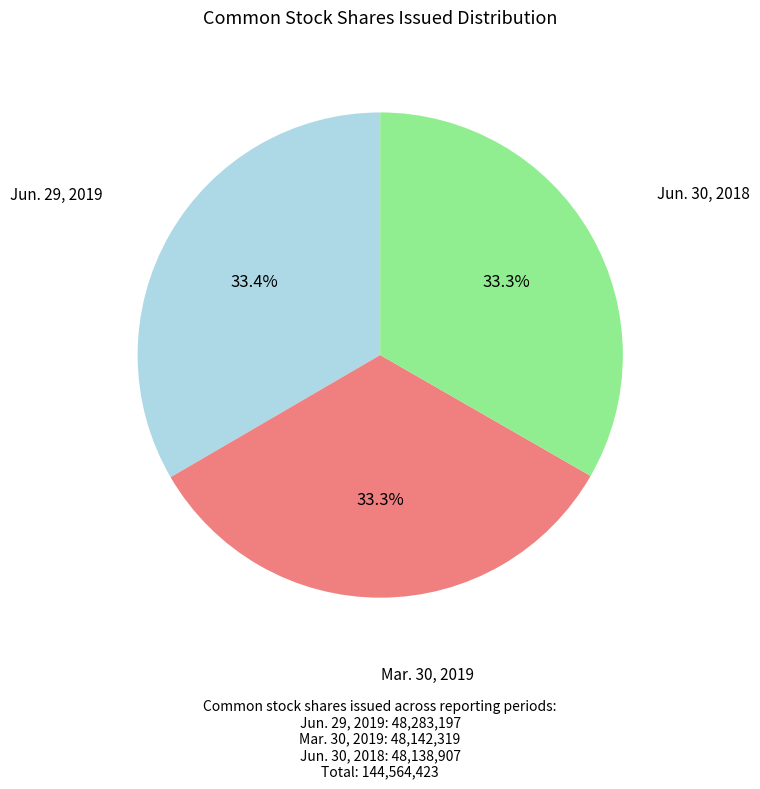

Is it true that Jun. 30, 2018 is 33% of the pie?

True